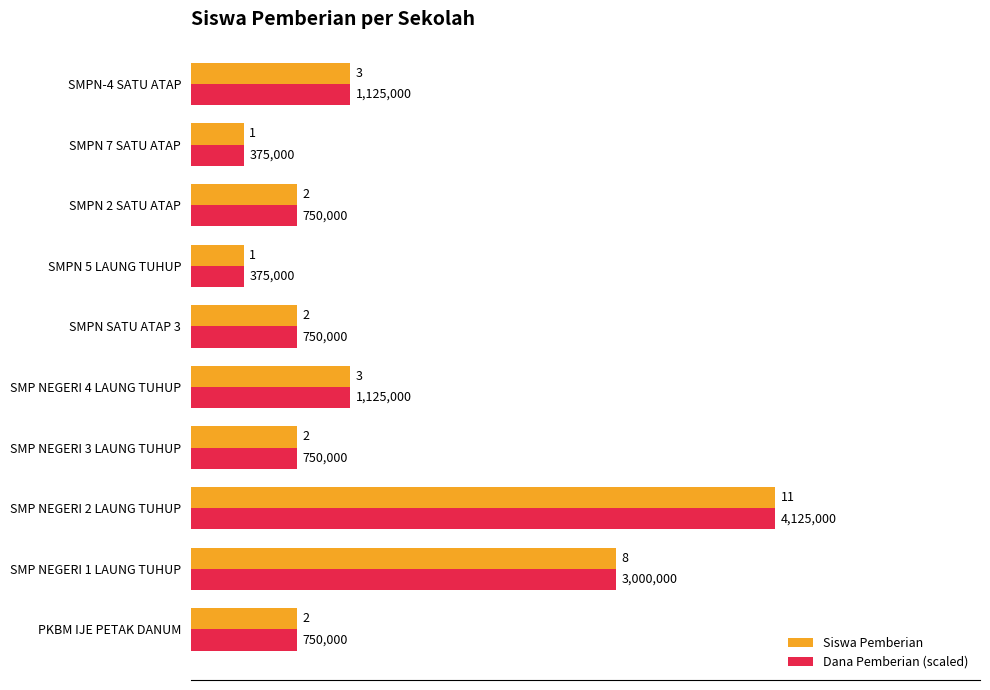

At which label is Dana Pemberian (scaled) closest to 6?

SMP NEGERI 1 LAUNG TUHUP